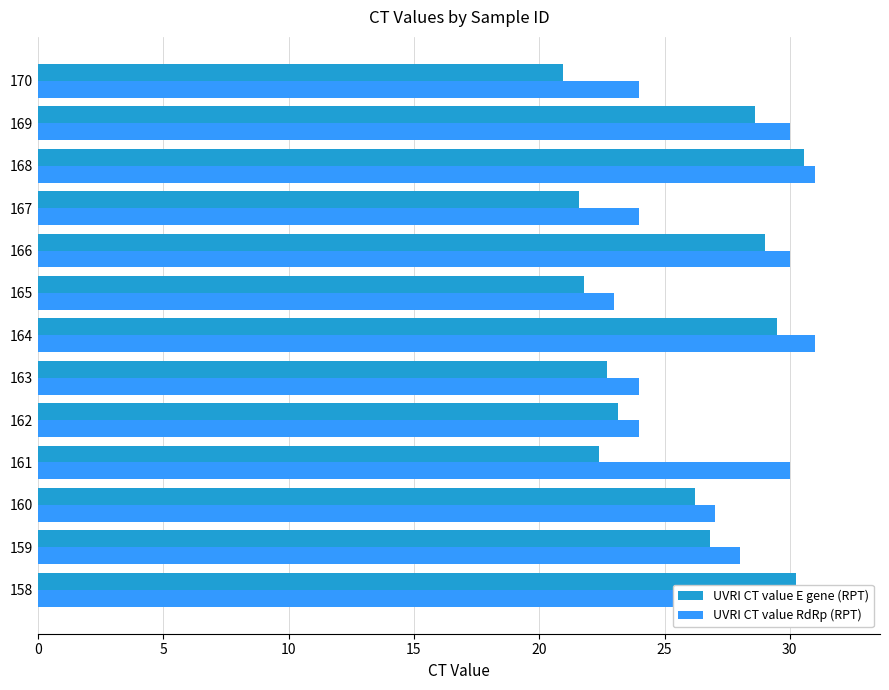

What are all the series names shown in the legend?

UVRI CT value E gene (RPT), UVRI CT value RdRp (RPT)